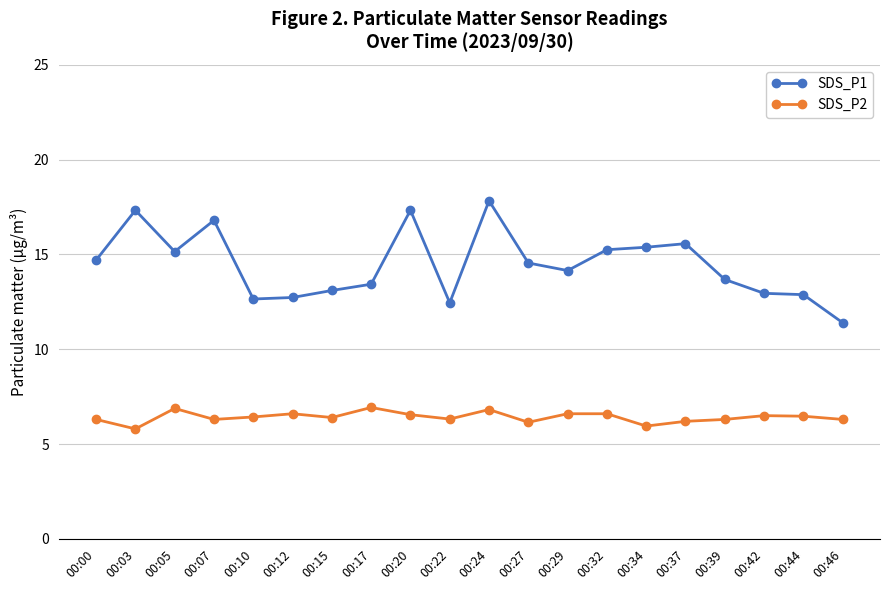

Is the value of SDS_P1 at 00:42 greater than the value of SDS_P2 at 00:10?

Yes